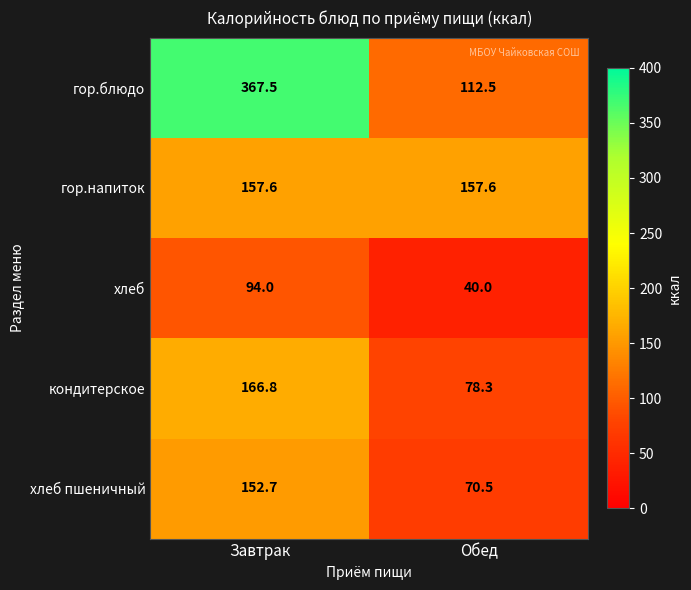

True or false: хлеб has a value of 14.5 at Обед.

False